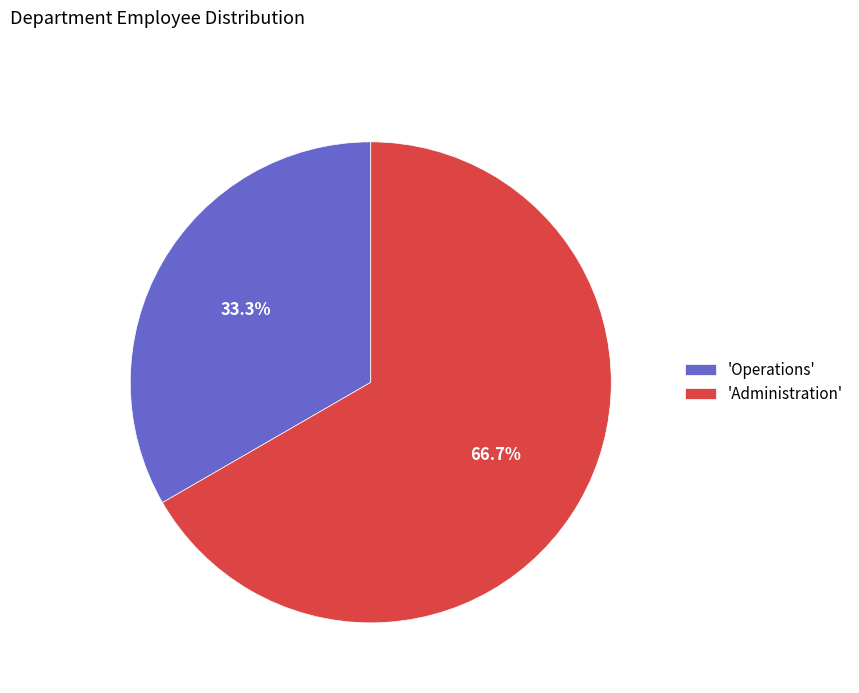

What is the majority slice?

'Administration'